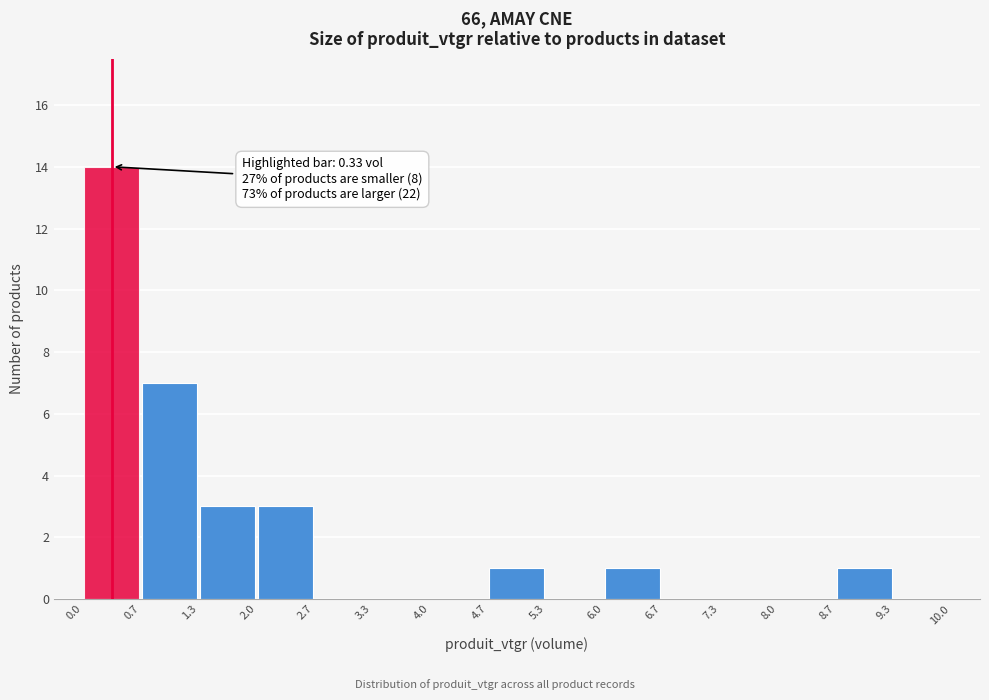

Over which range of the x-axis is the bar tallest?

0.0 to 0.7